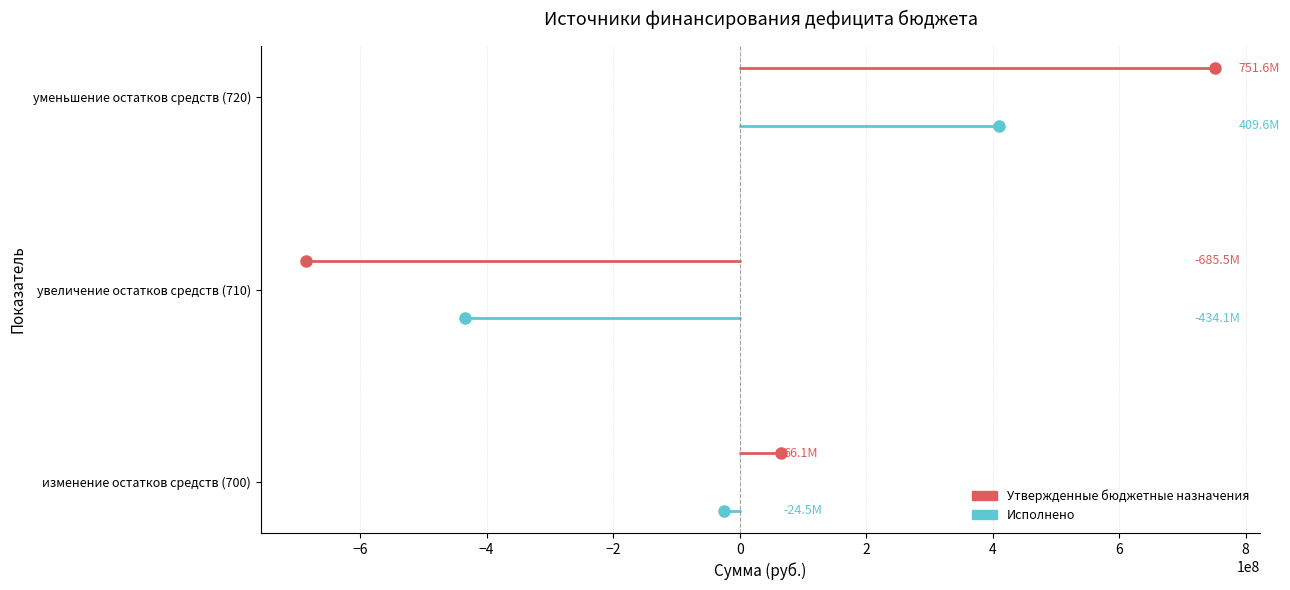

Is the value of Исполнено at −8 greater than the value of Утвержденные бюджетные назначения at −6?

No